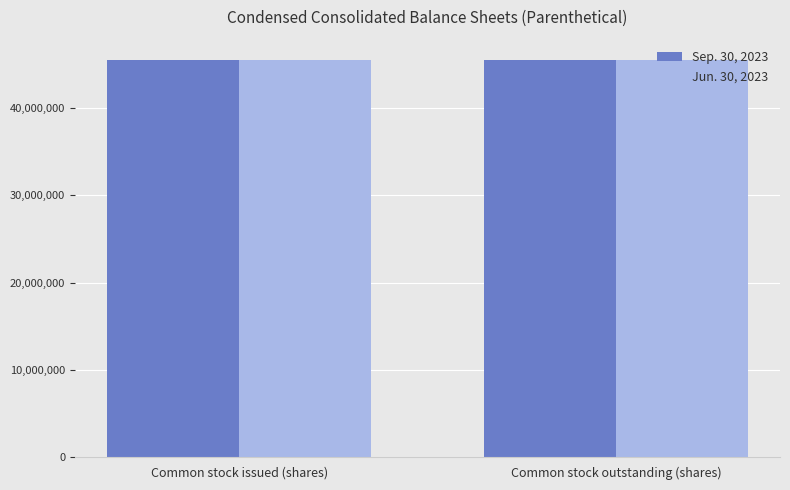

List the series in order of their overall mean, lowest first.

Jun. 30, 2023, Sep. 30, 2023